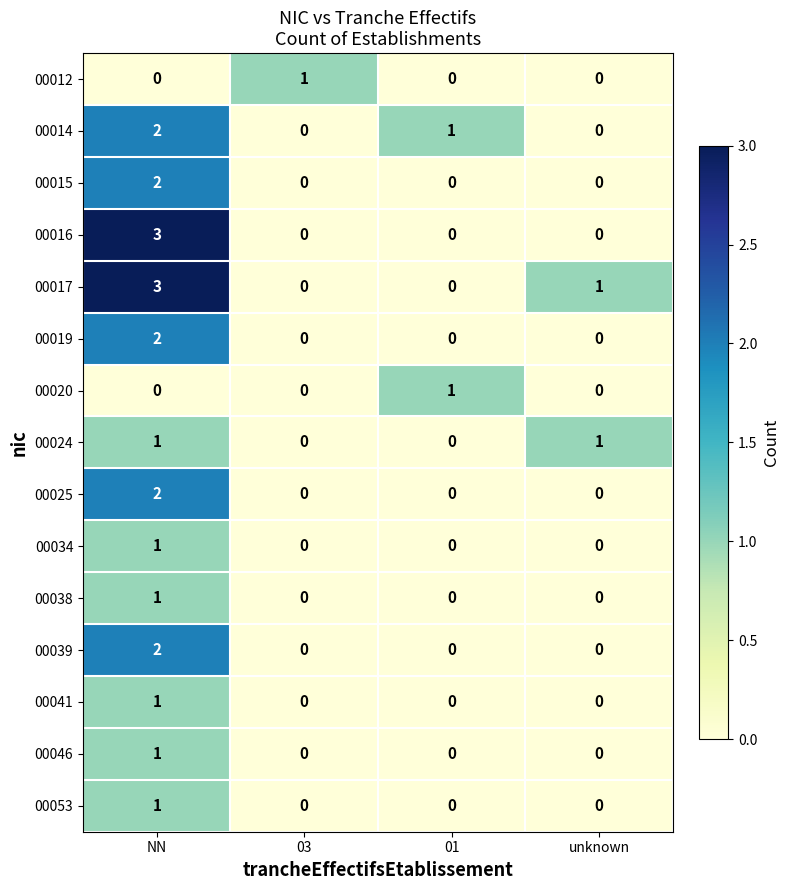

Which series has the largest total across all categories?

00017